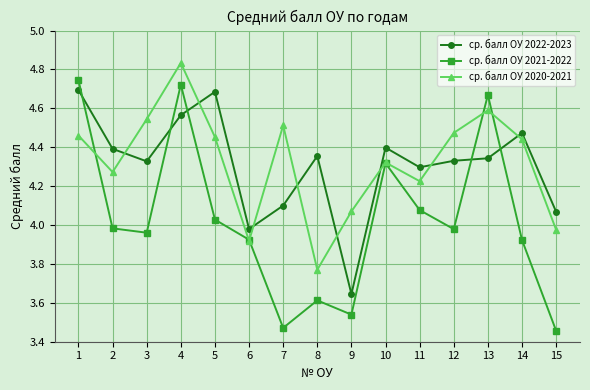

The value of ср. балл ОУ 2020-2021 at 1 is 1.4. True or false?

False